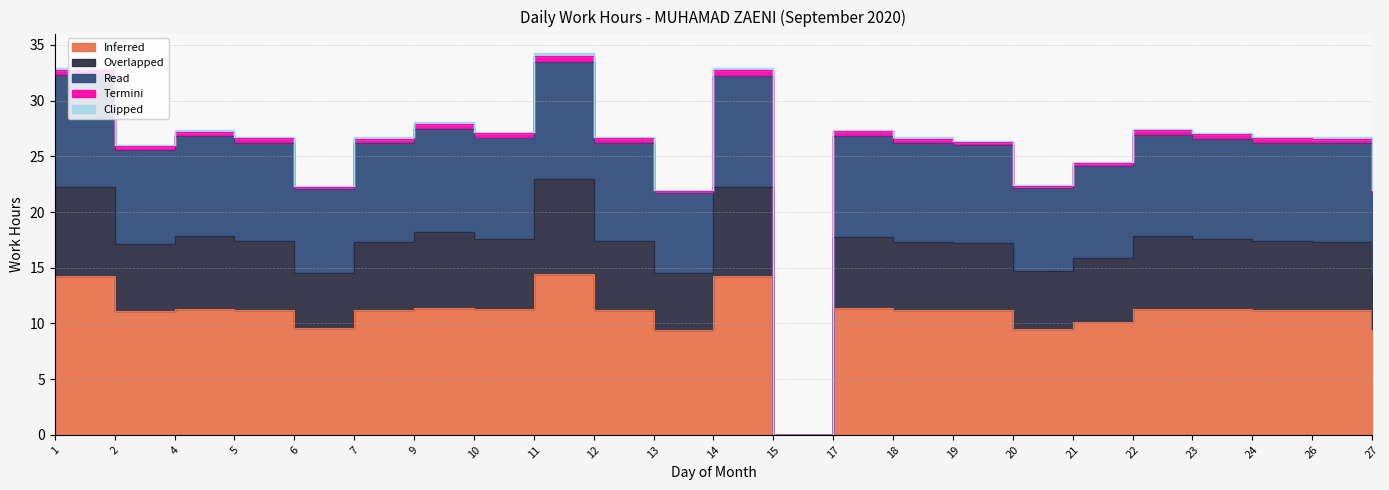

The value of Inferred at 23 is 5.2. True or false?

False